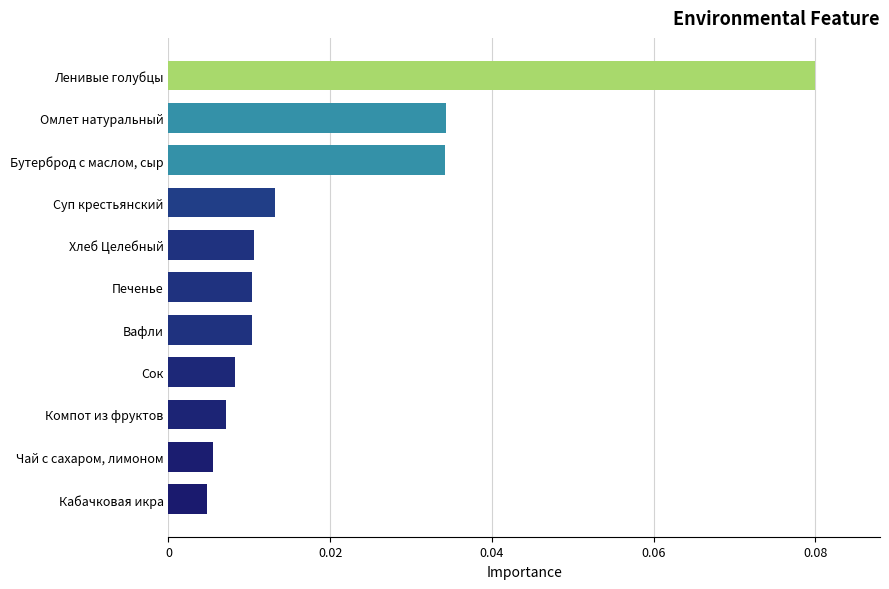

Which label corresponds to the largest value in the chart?

Ленивые голубцы